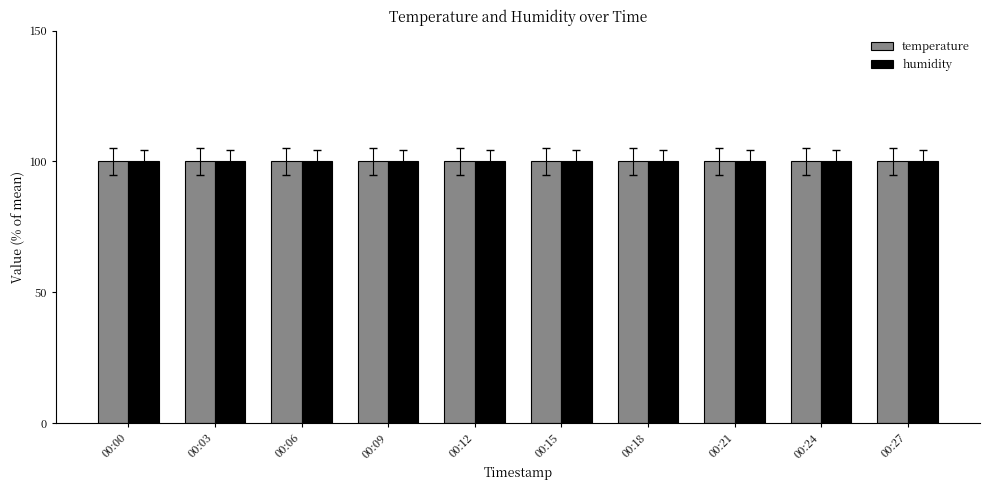

True or false: temperature has a value of 146.0 at 00:09.

False